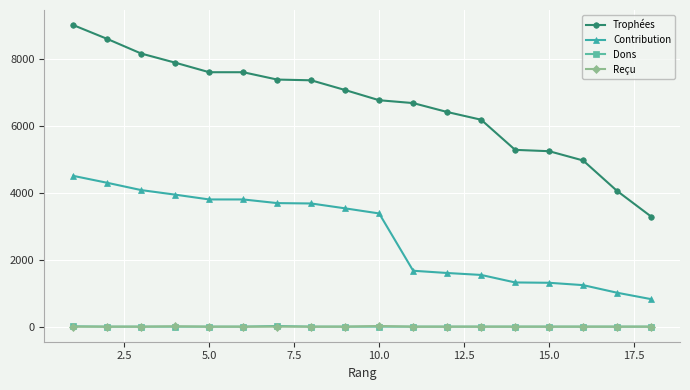

What are all the series names shown in the legend?

Trophées, Contribution, Dons, Reçu